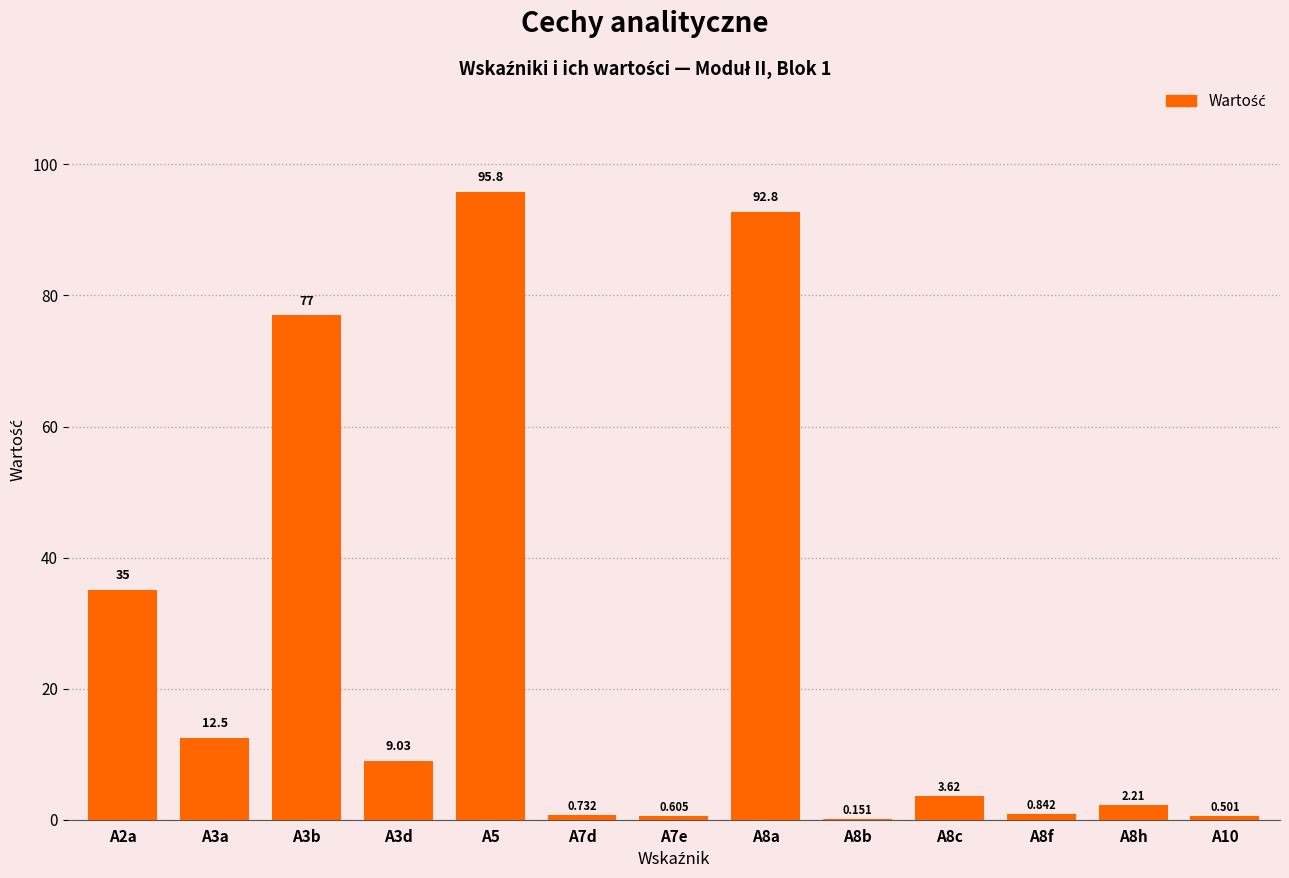

List the labels in order of value, smallest first.

A8b, A10, A7e, A7d, A8f, A8h, A8c, A3d, A3a, A2a, A3b, A8a, A5